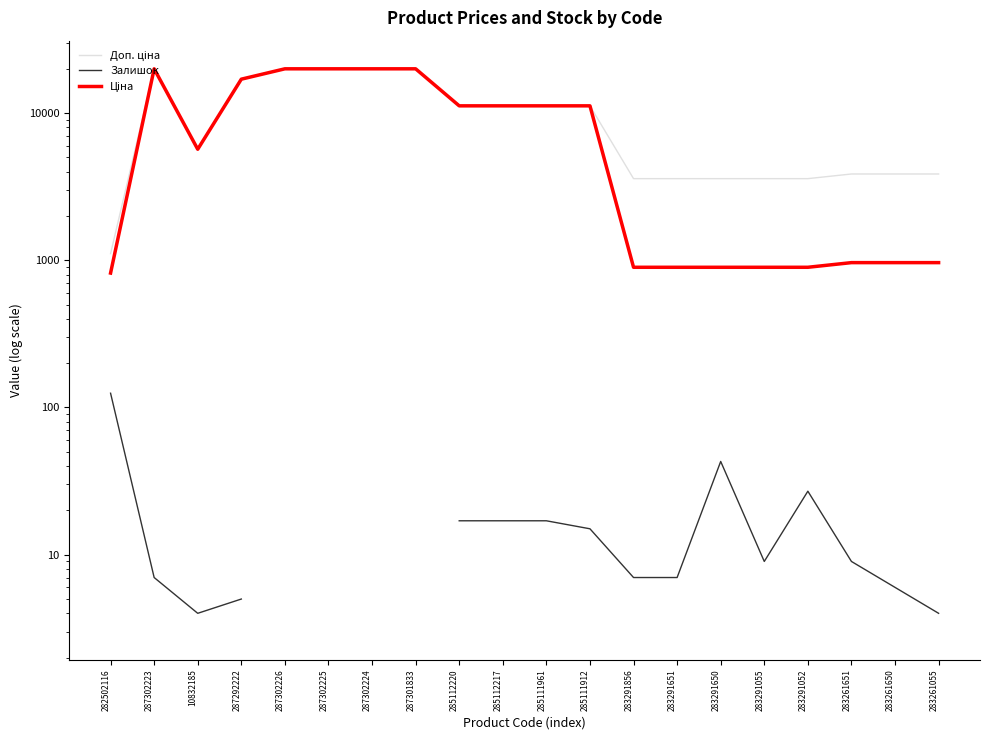

In Доп. ціна, how many points are higher than both neighbors (excluding endpoints)?

1